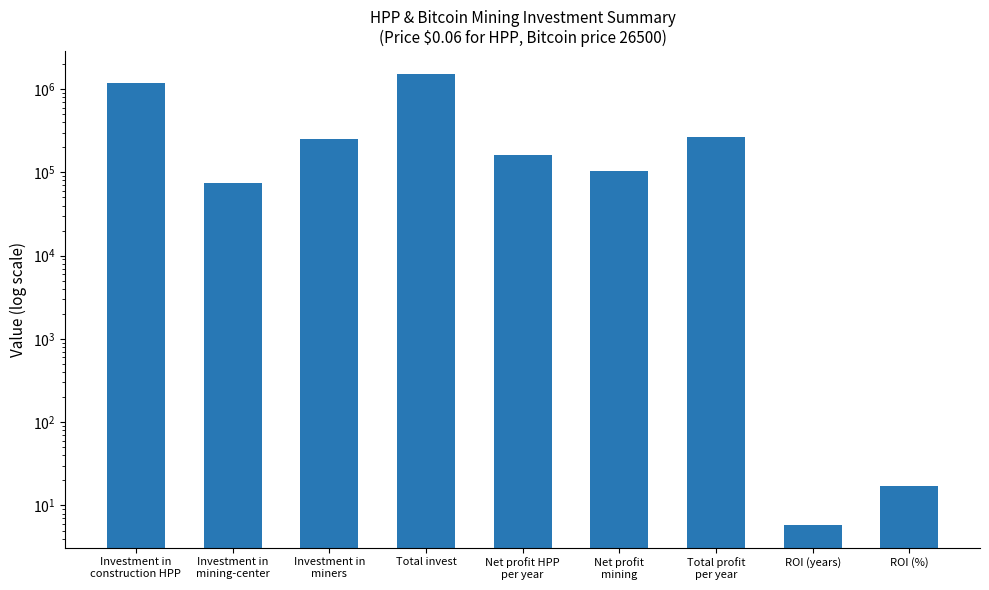

What value does the data have at ROI (years)?

5.8